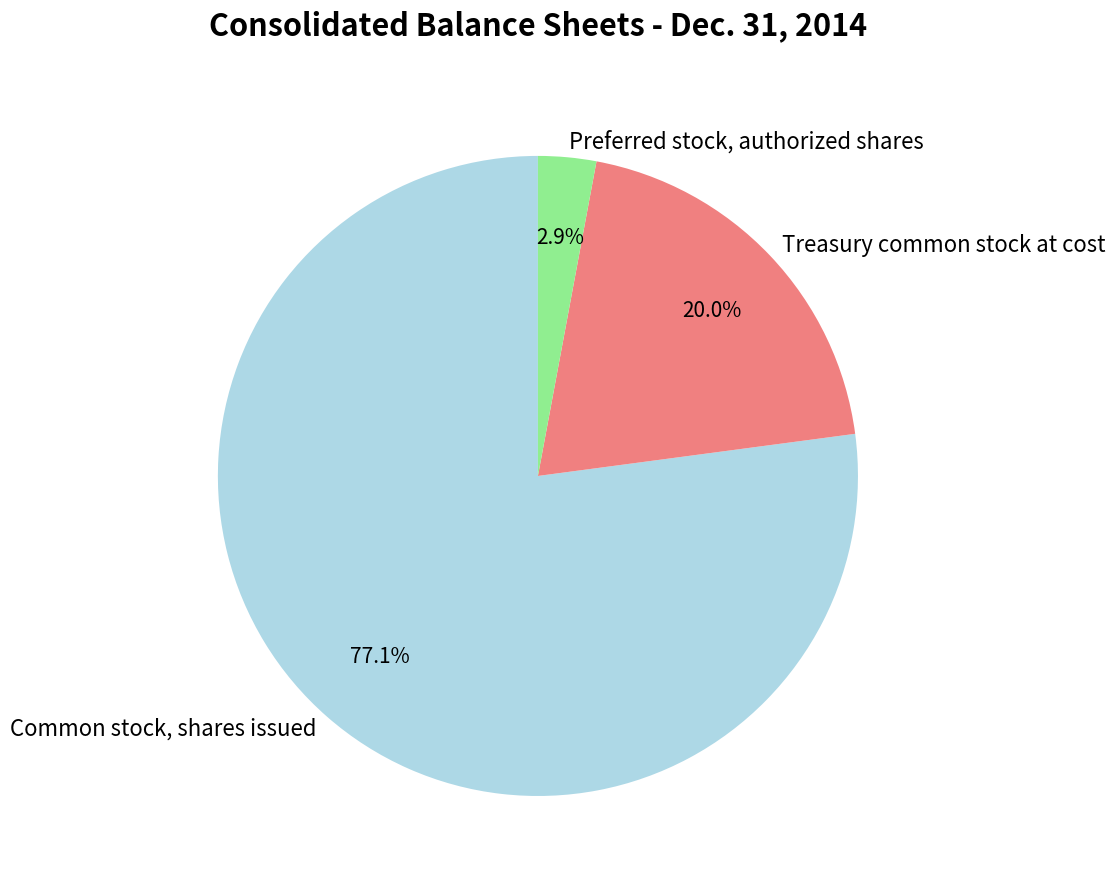

Is the sum of Treasury common stock at cost and Preferred stock, authorized shares greater than half?

No